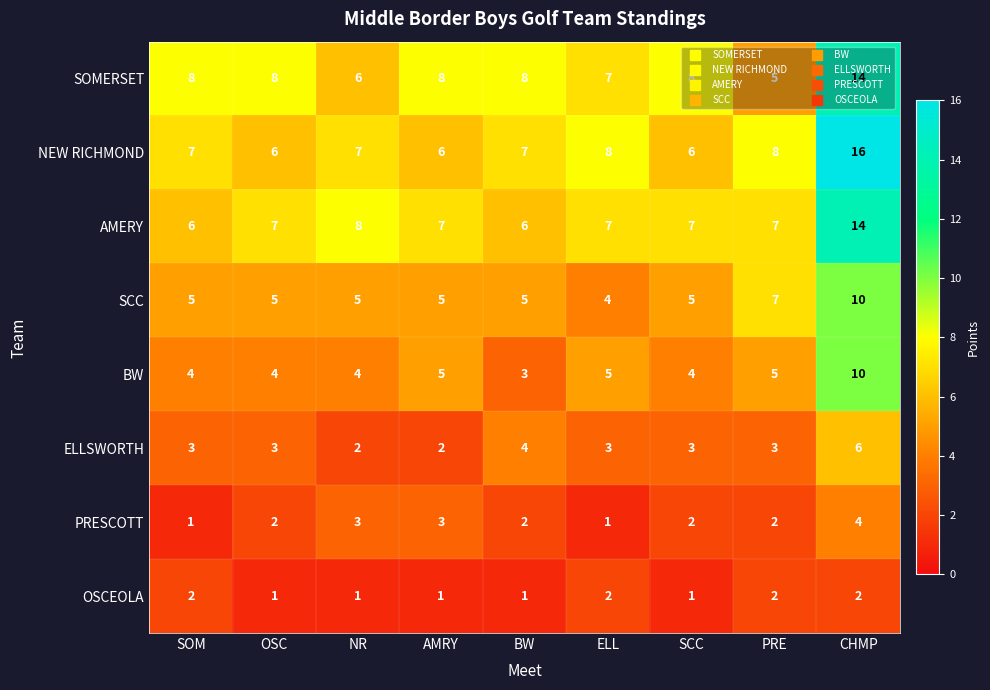

What is the spread (max minus min) of values at PRE?

6